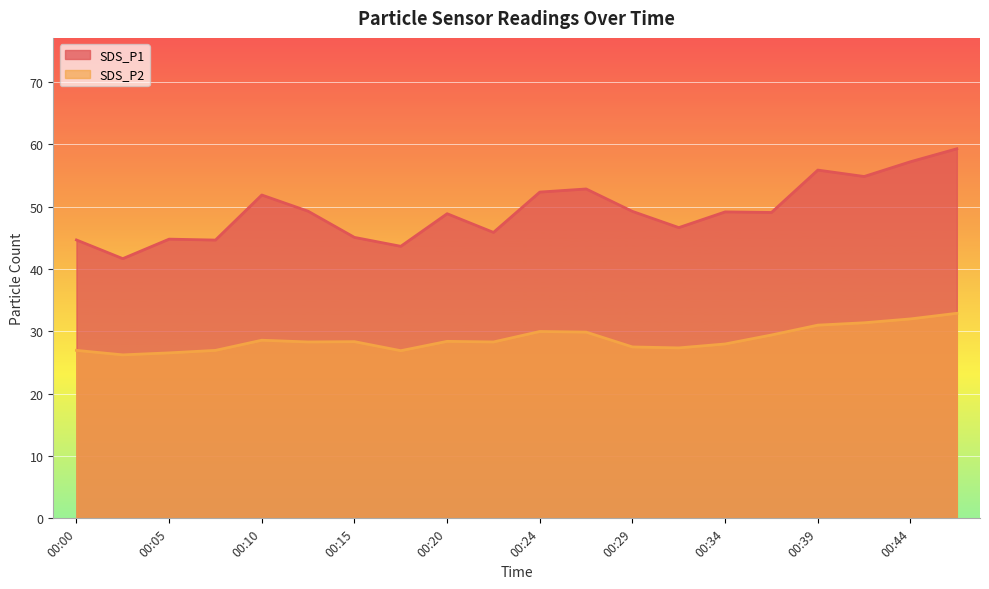

Which series has the largest range (max minus min)?

SDS_P1